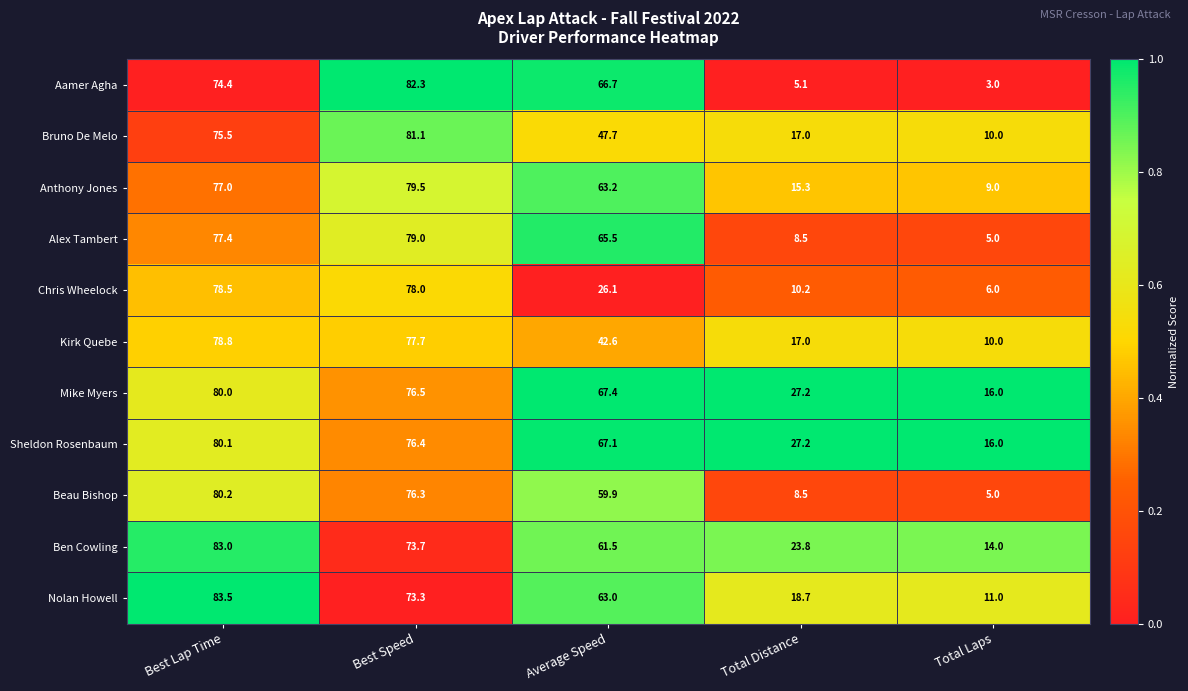

Rank the categories by Ben Cowling value from highest to lowest.

Best Lap Time, Best Speed, Average Speed, Total Distance, Total Laps